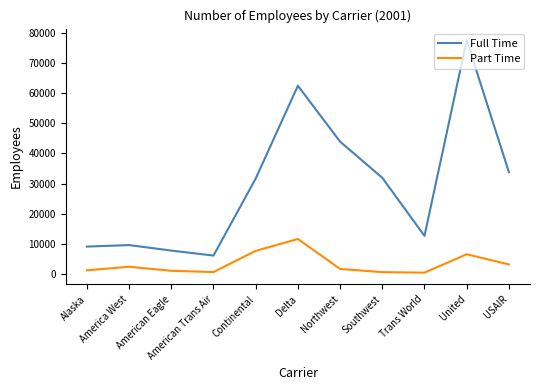

What is the sum of all Part Time values?

38240